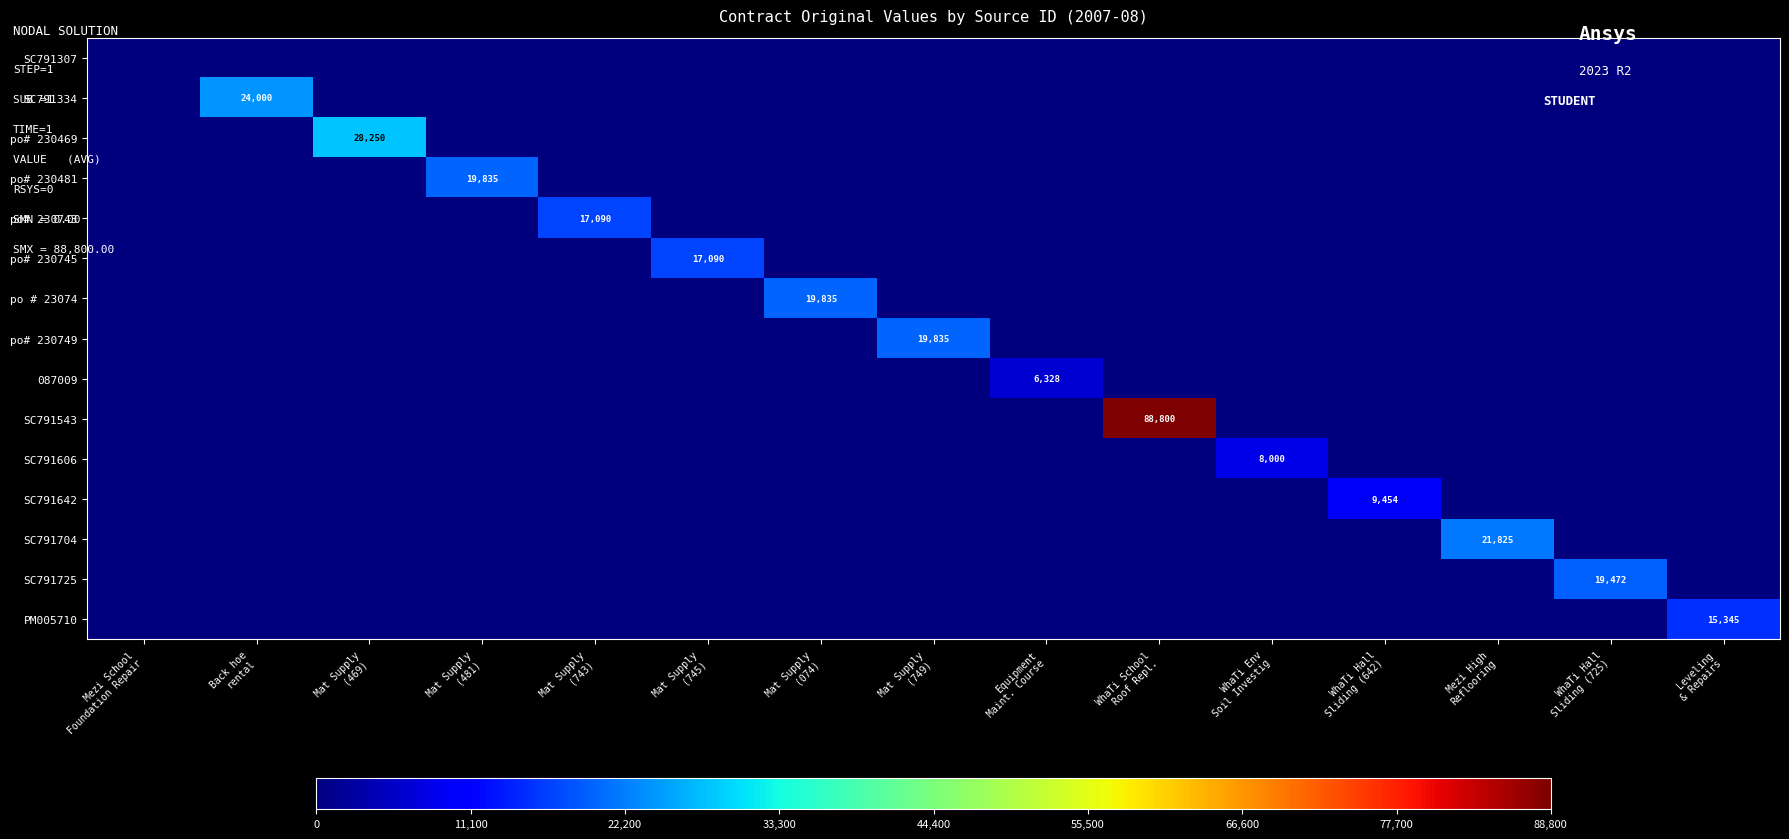

Between Equipment Maint. Course and WhaTi School Roof Repl., which series saw the biggest shift?

SC791543